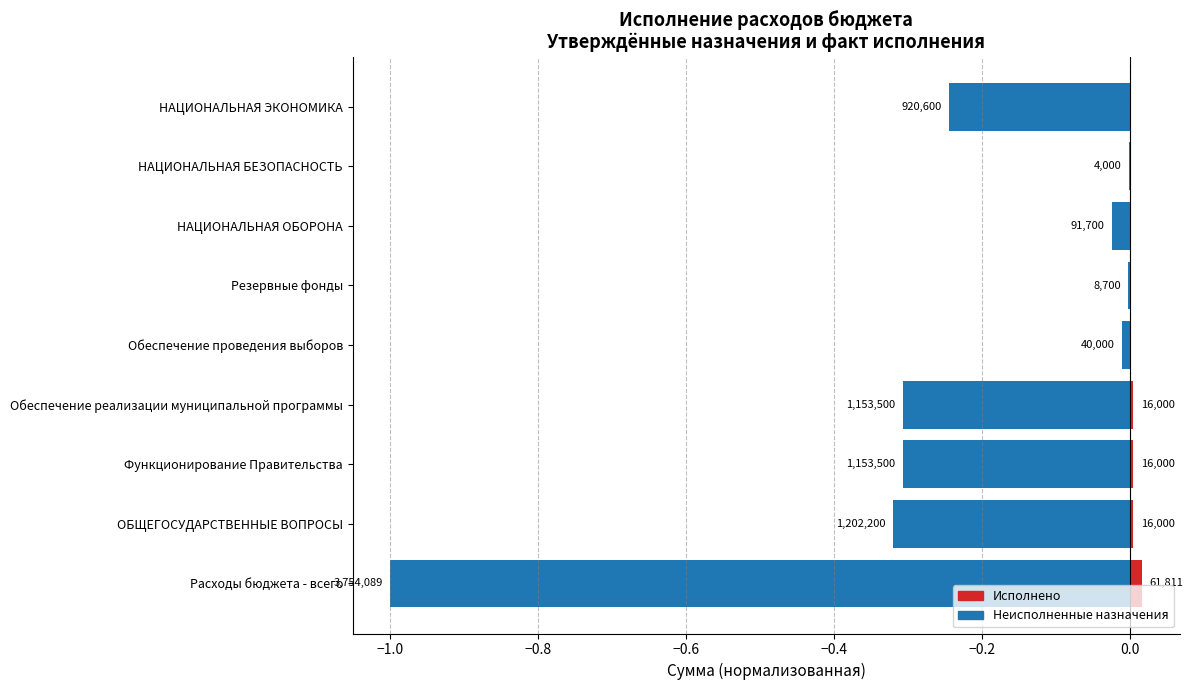

Reading left to right, list all the values displayed in this chart.

Неисполненные назначения: -1.0	-0.3	-0.3	-0.3	-0.0	-0.0	-0.0	-0.0	-0.2
Исполнено: 0.0	0.0	0.0	0.0	0.0	0.0	0.0	0.0	0.0